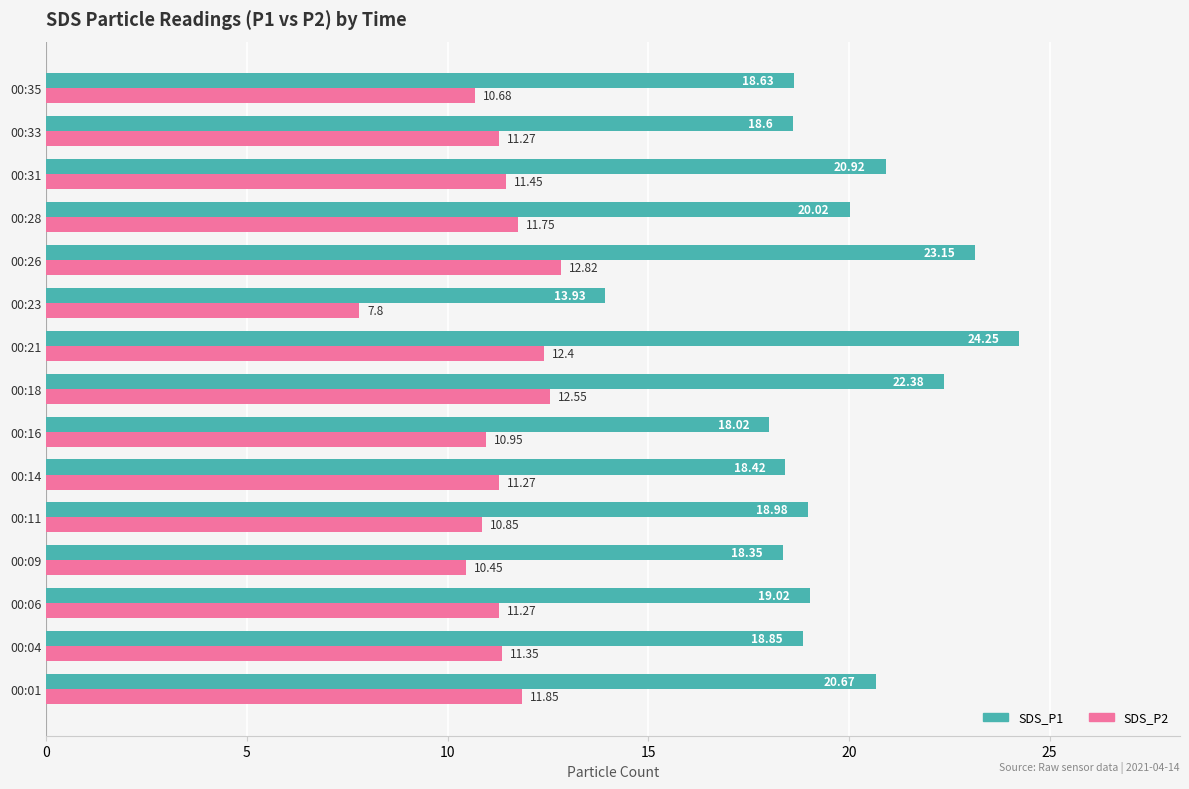

Rank the series at 00:09 from highest to lowest value.

SDS_P1, SDS_P2